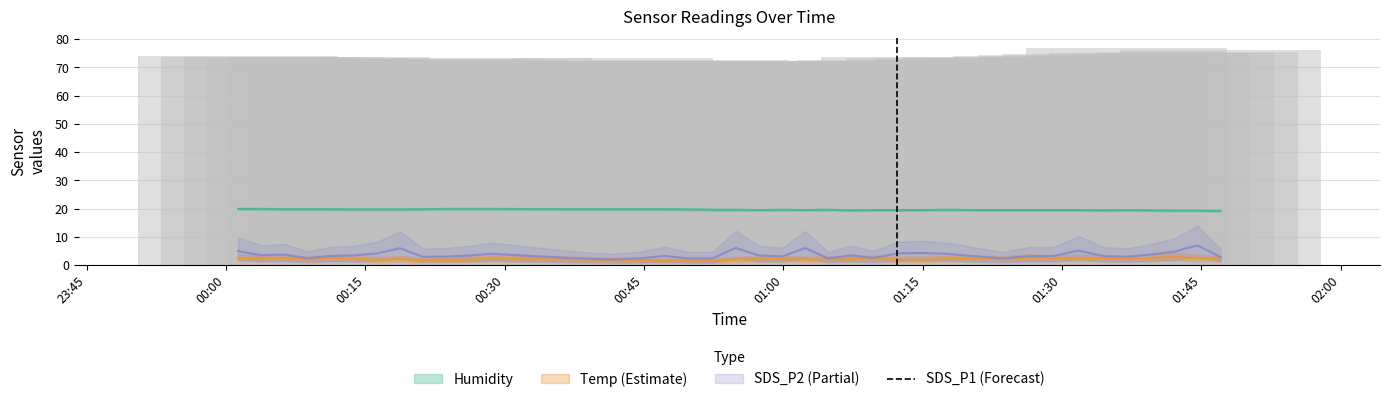

Reading left to right, what are all the values shown in this chart?

74.1	73.8	73.5	73.3	73.7	72.4	72.3	72.0	73.1	72.9	72.7	73.2	72.4	72.0	73.2	72.3	72.3	72.7	71.4	71.7	72.1	72.4	72.0	72.2	71.9	72.4	72.5	73.6	73.2	72.8	73.8	73.2	74.1	74.3	74.6	77.0	75.2	75.2	75.4	76.2